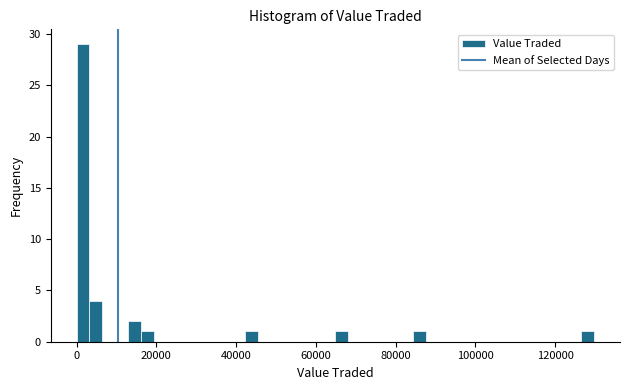

Around what value on the x-axis is the tallest bar? Give the approximate position of its centre, as read against the axis.

2000